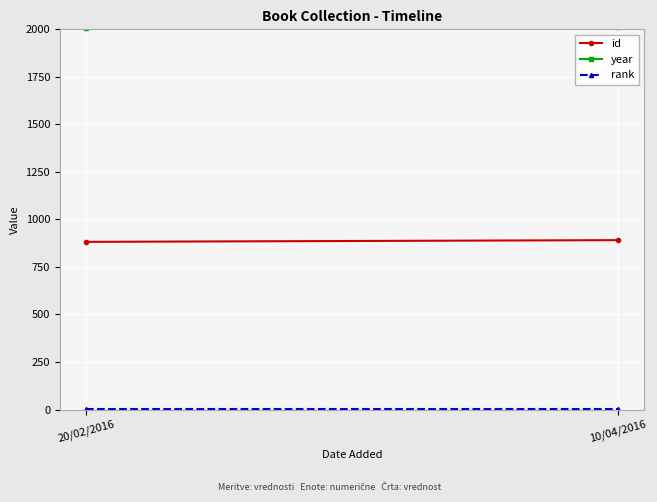

At which category is the sum across all series the highest?

10/04/2016